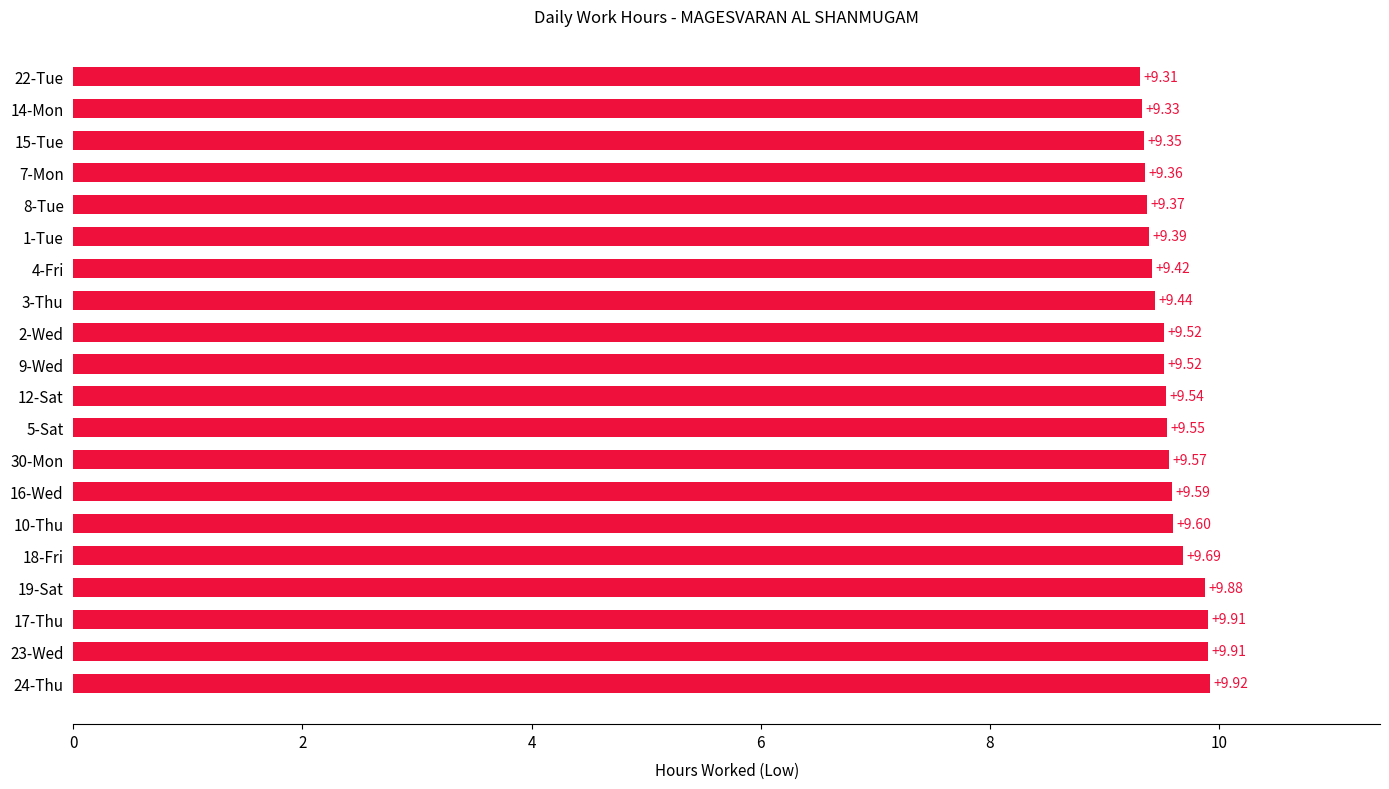

What is the greatest value displayed?

9.9